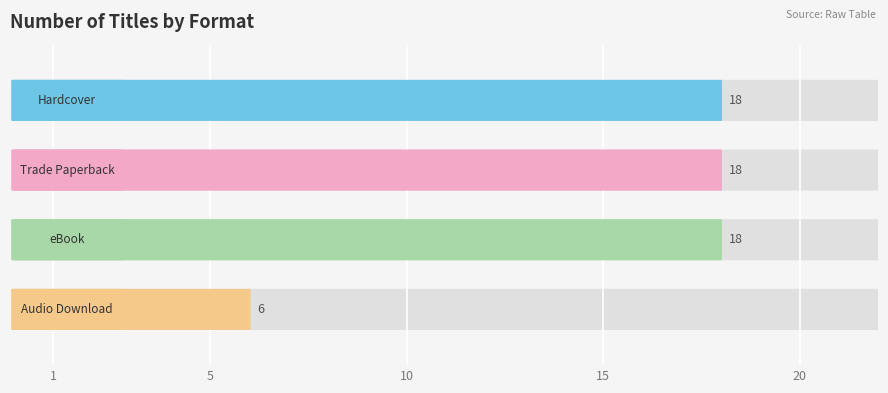

Reading left to right, transcribe all the data shown in this chart.

Hardcover=18	Trade Paperback=18	eBook=18	Audio Download=6